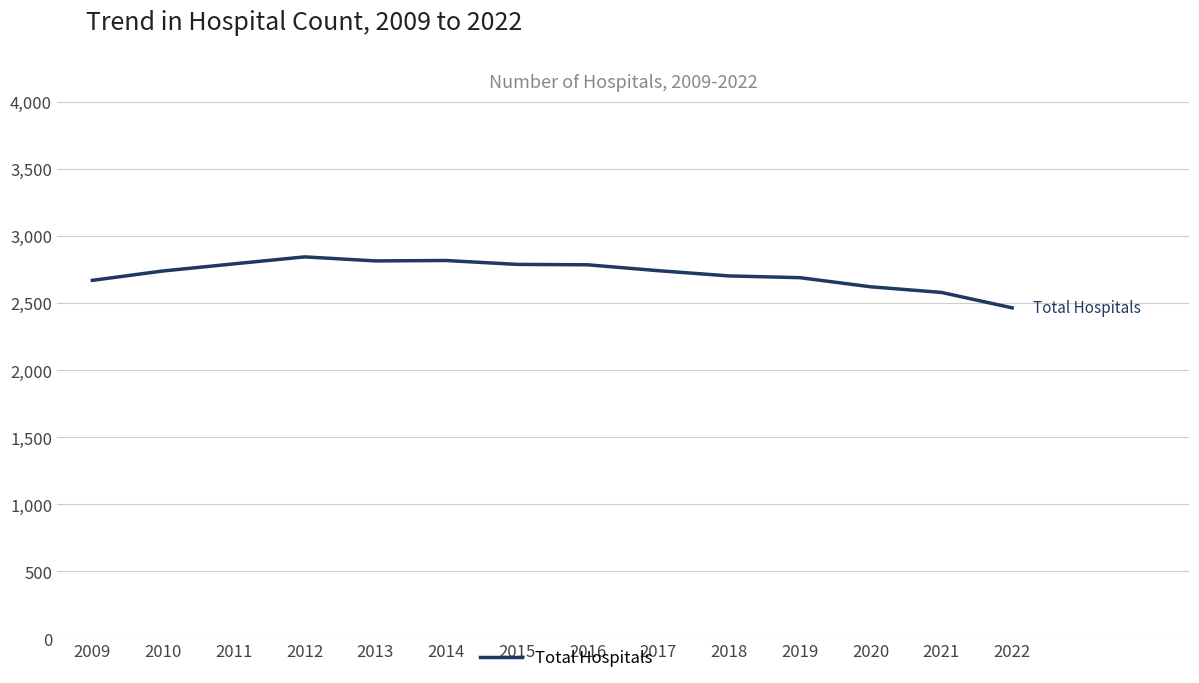

Is it true that the value at 2017 is 4630?

False